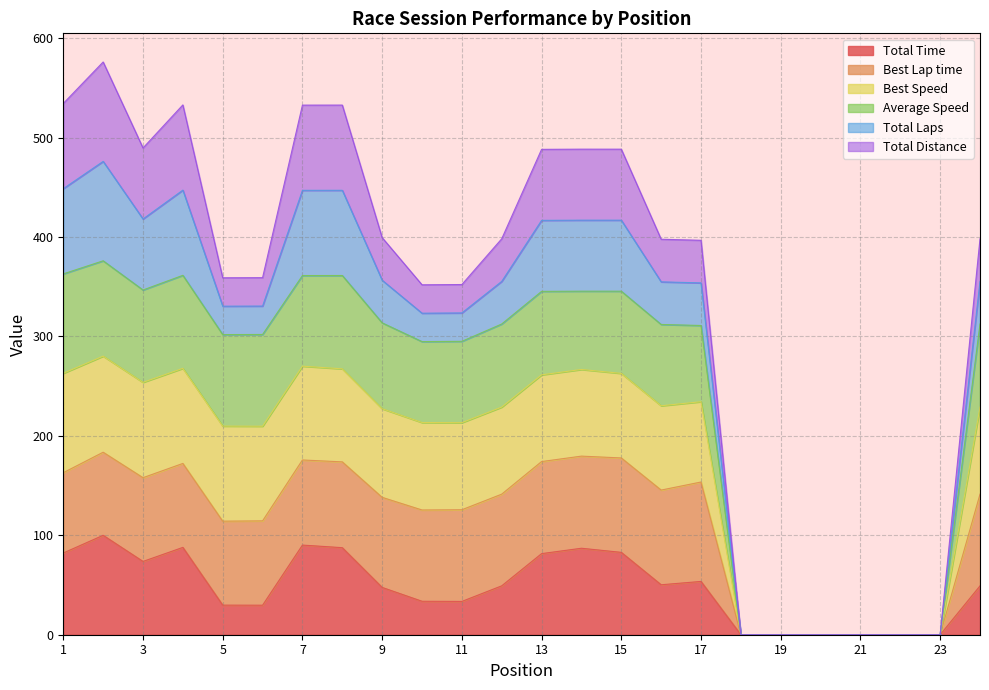

Is the value of Average Speed at 11 greater than the value of Best Speed at 5?

No